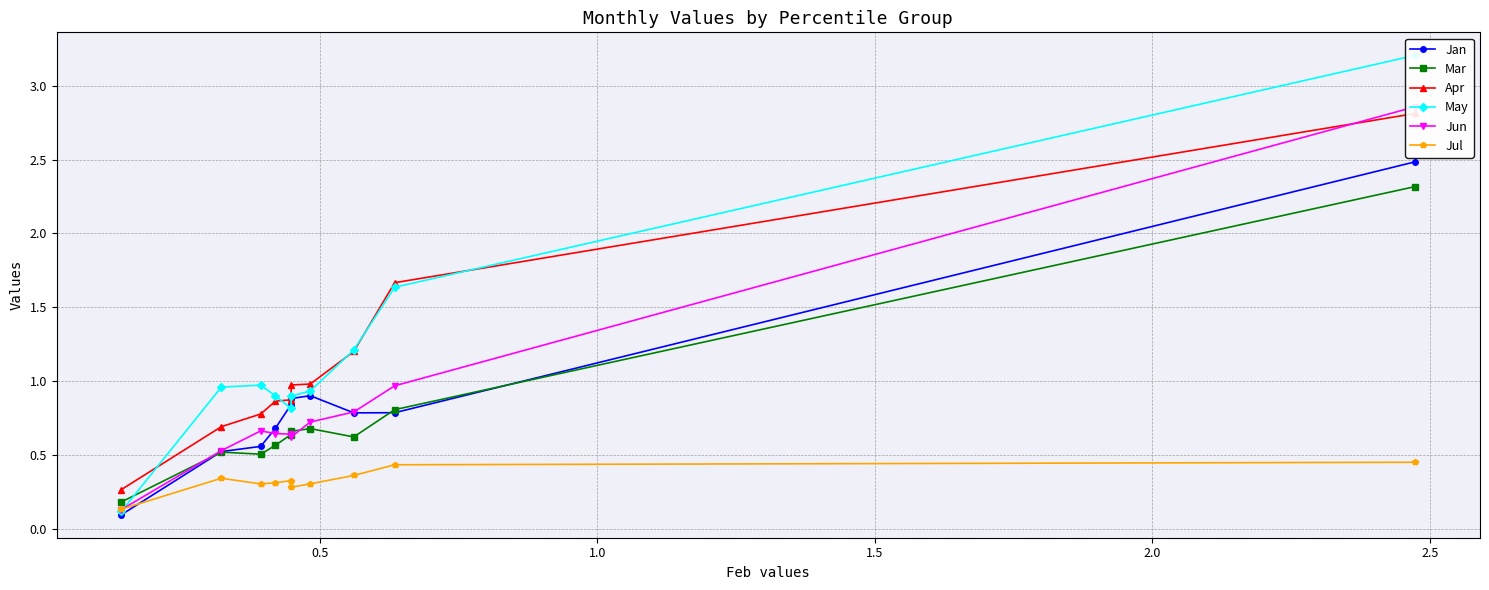

At how many categories does at least one series exceed 0?

10